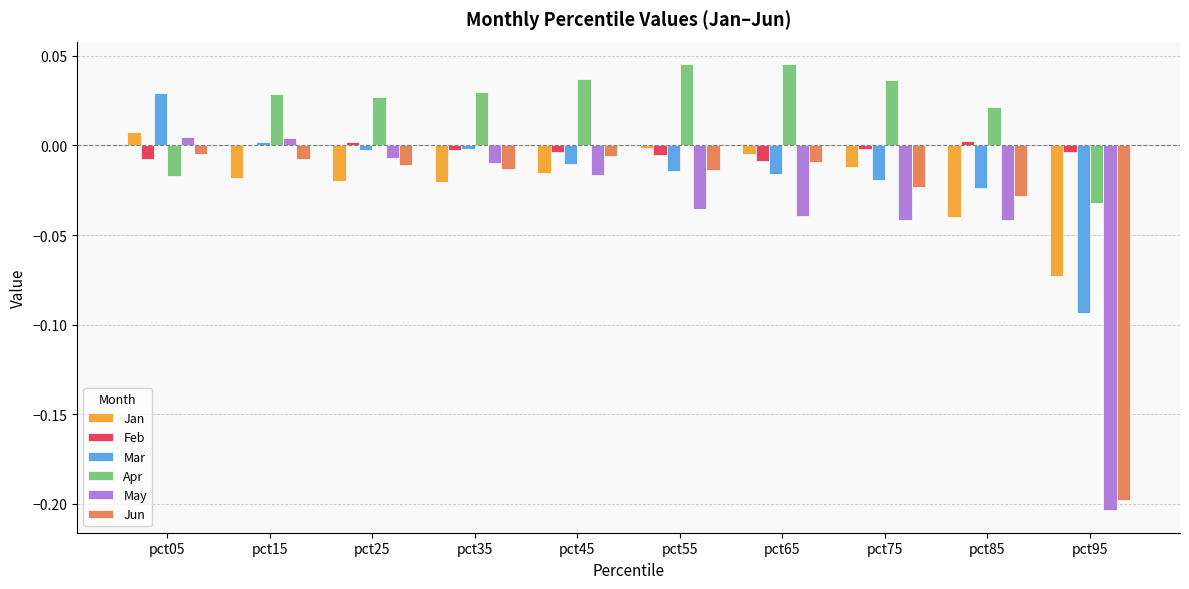

Which series has the largest total across all categories?

Apr